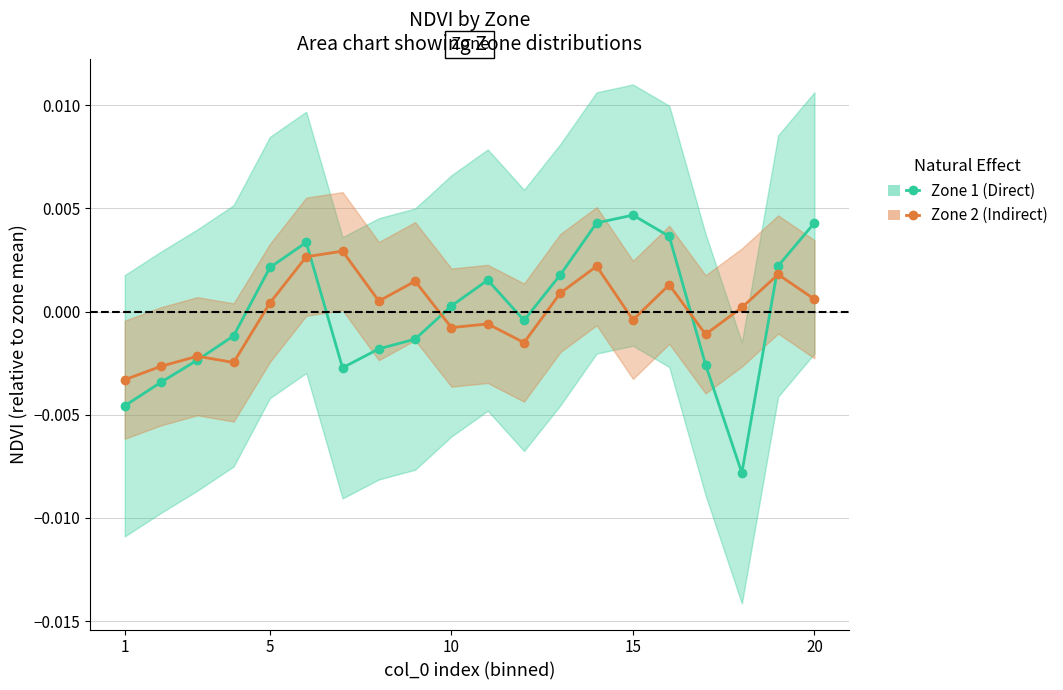

How many positive values does the Direct series have?

10